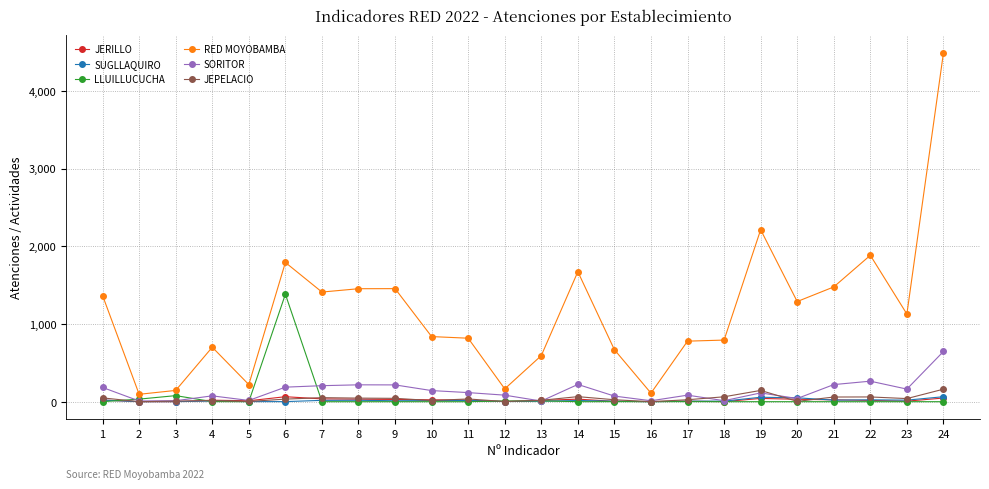

True or false: LLUILLUCUCHA has more than 0 points higher than both neighbors.

True